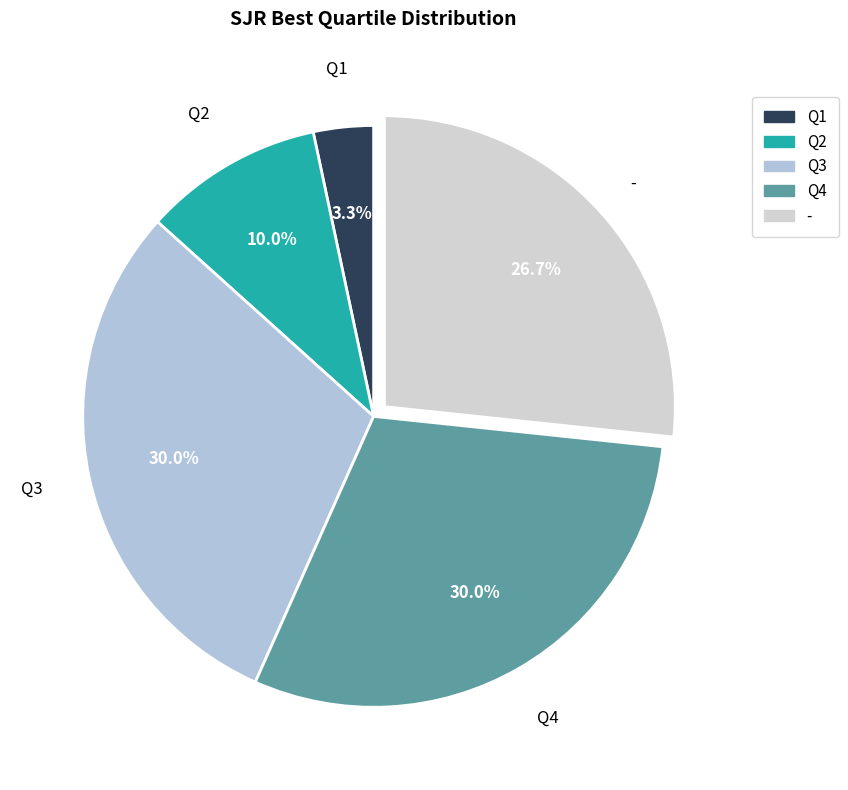

To the nearest percent, what percentage of the pie is Q3?

30%